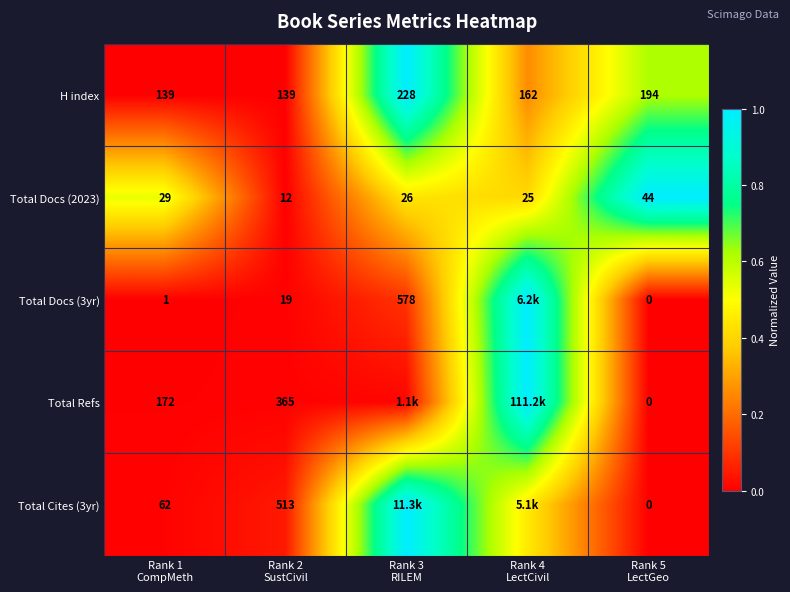

Which has a higher value, Rank 4
LectCivil or Rank 5
LectGeo?

Rank 5
LectGeo